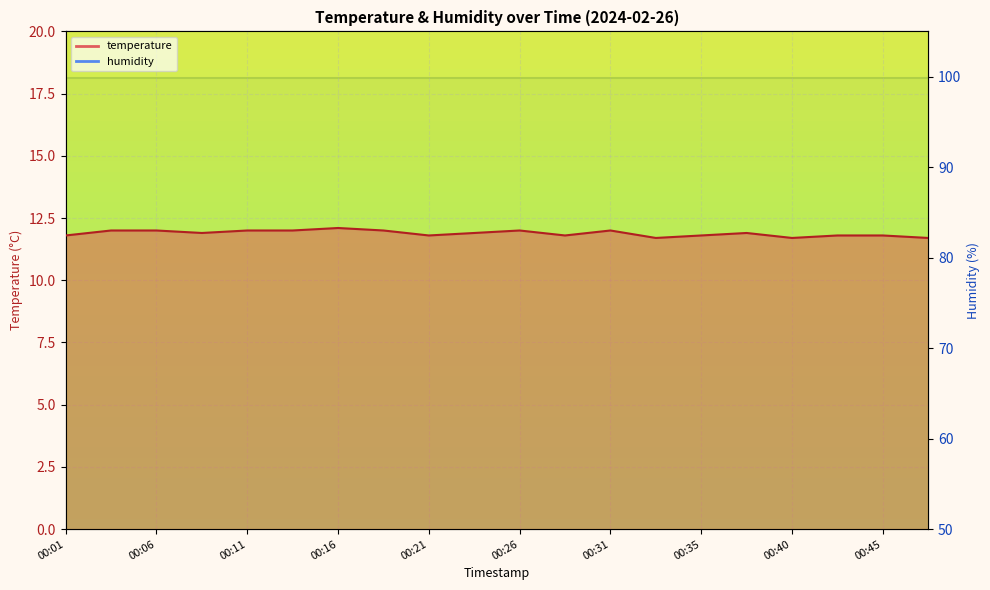

At how many categories does at least one series exceed 97?

20